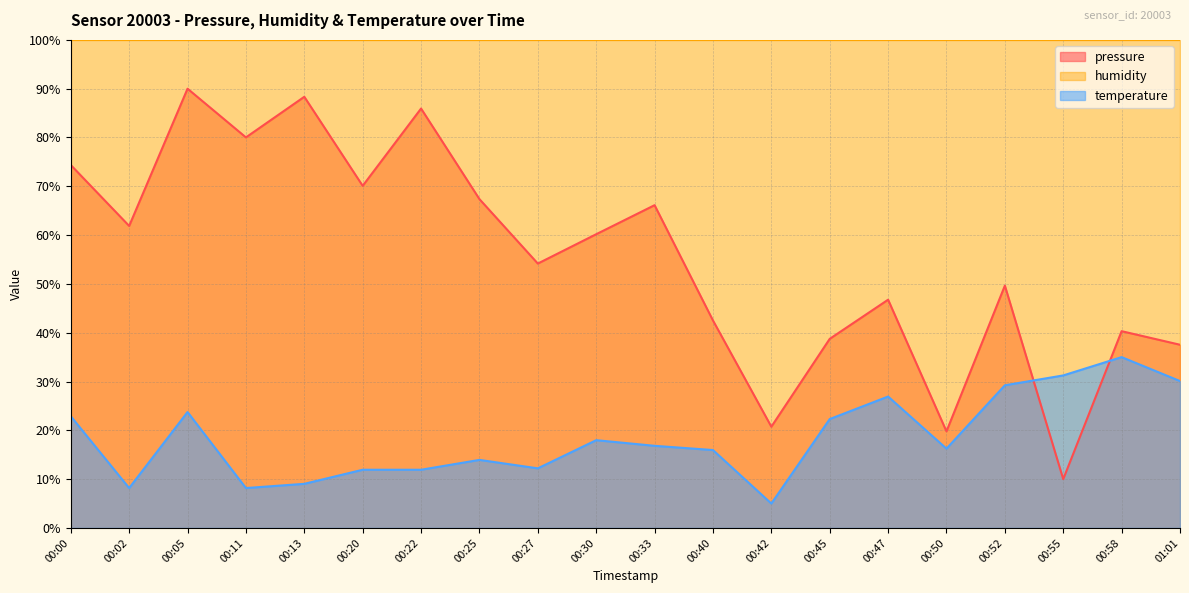

What is the total value across all series at 00:02?

170.1